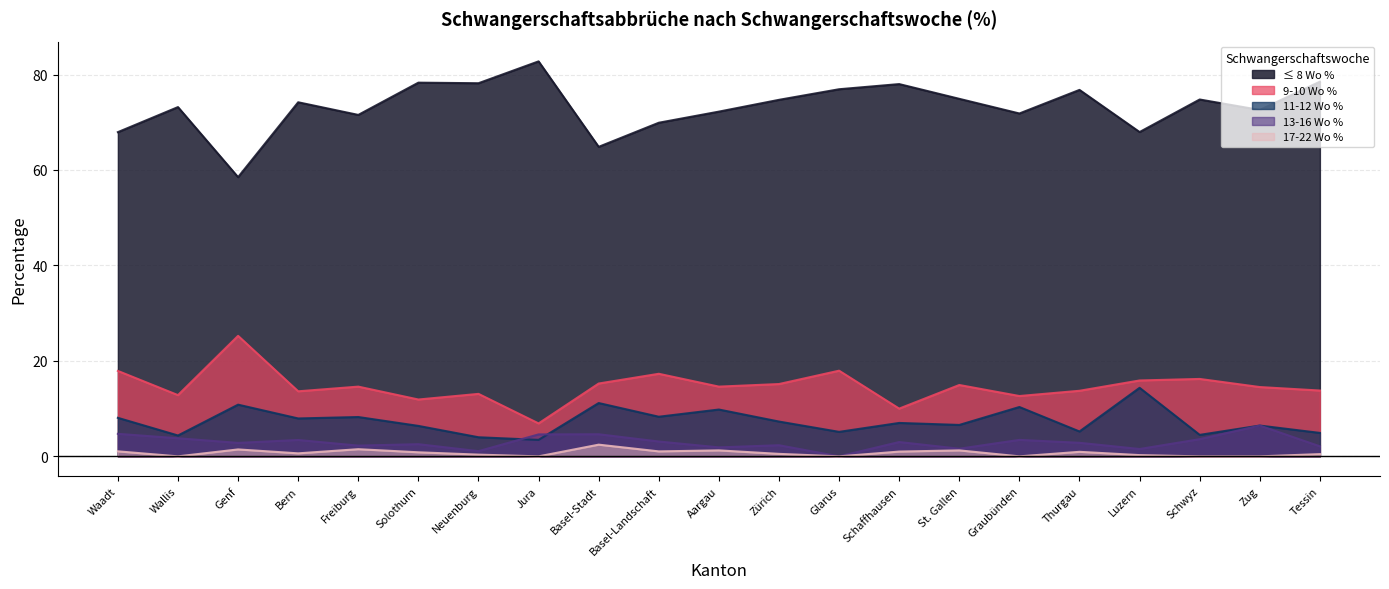

What is the total value across all series at Zug?

100.0